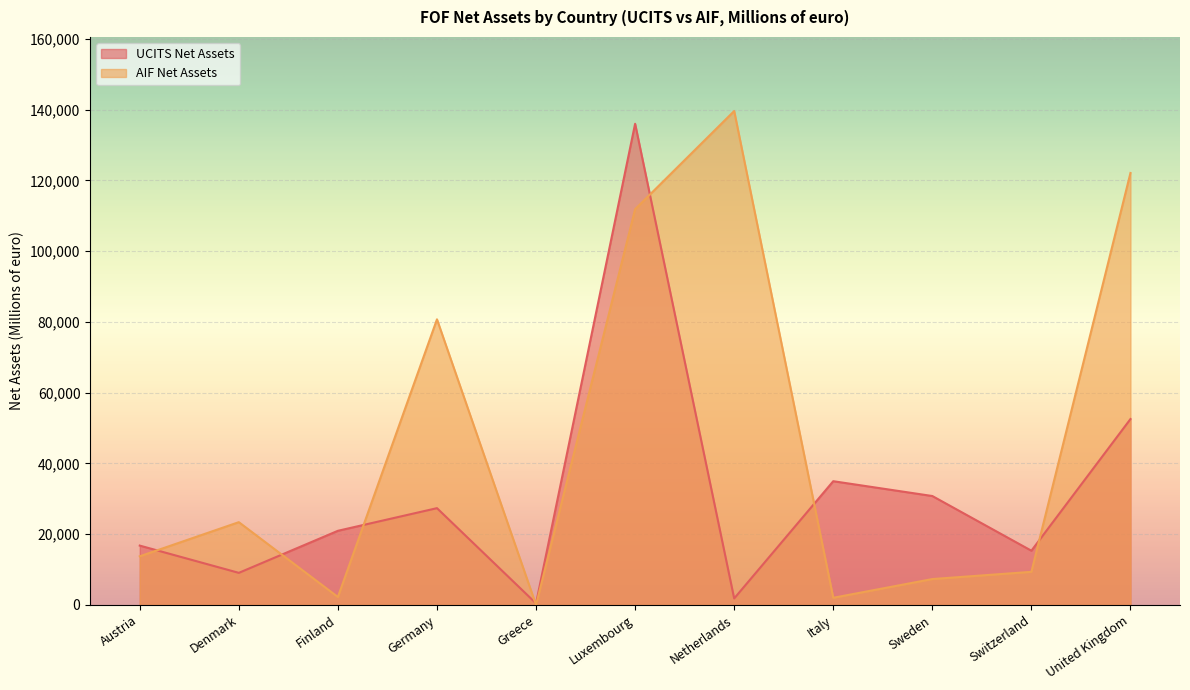

At Austria, list the series in order from smallest to largest.

AIF Net Assets, UCITS Net Assets